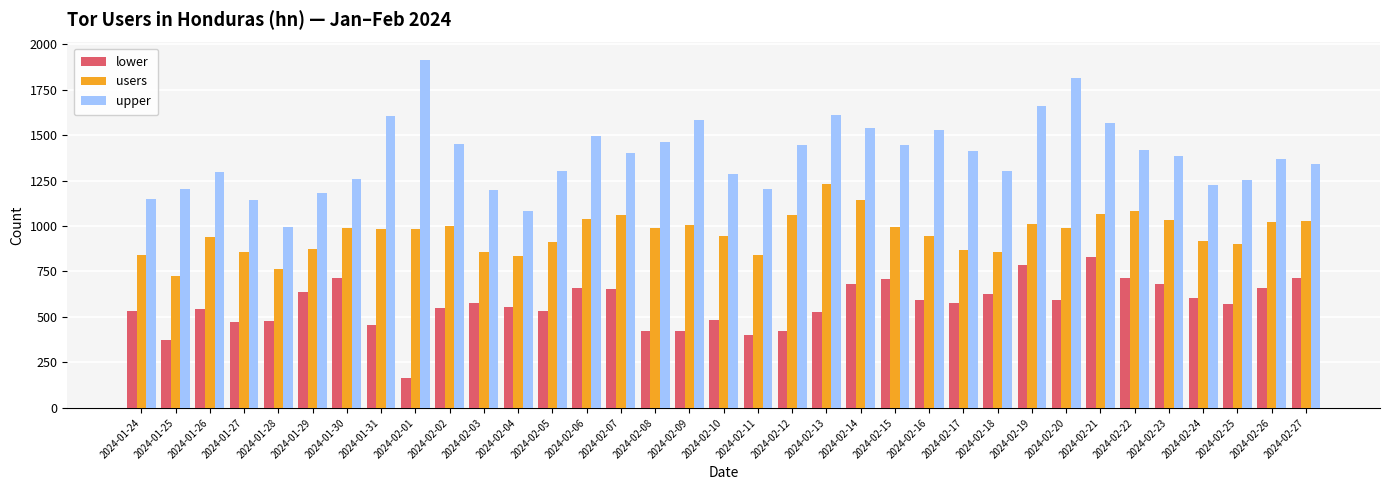

At which label does upper first exceed 1384?

2024-01-31